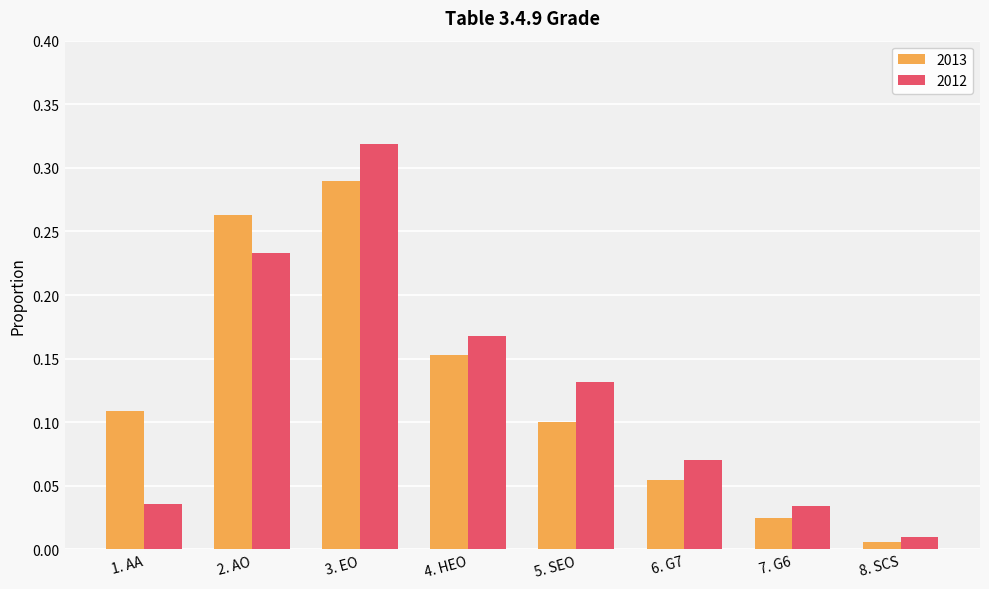

The value of 2012 at 6. G7 is 0.1. True or false?

True